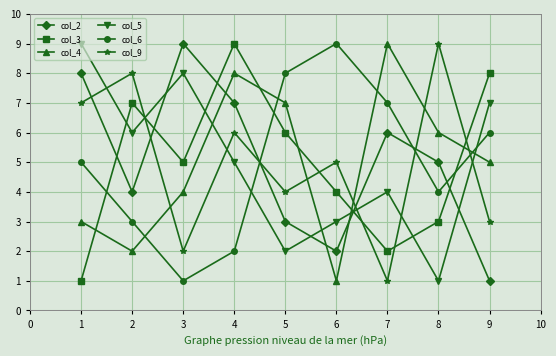

Is the value of col_3 at 2 greater than the value of col_6 at 1?

Yes